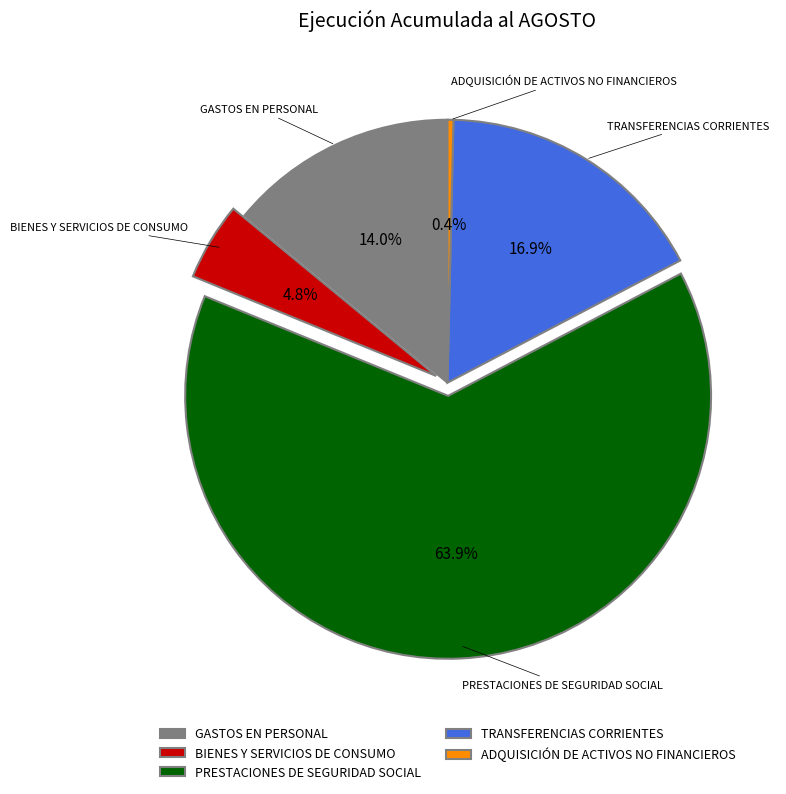

What is the ratio of the value at TRANSFERENCIAS CORRIENTES to the value at GASTOS EN PERSONAL?

1.2